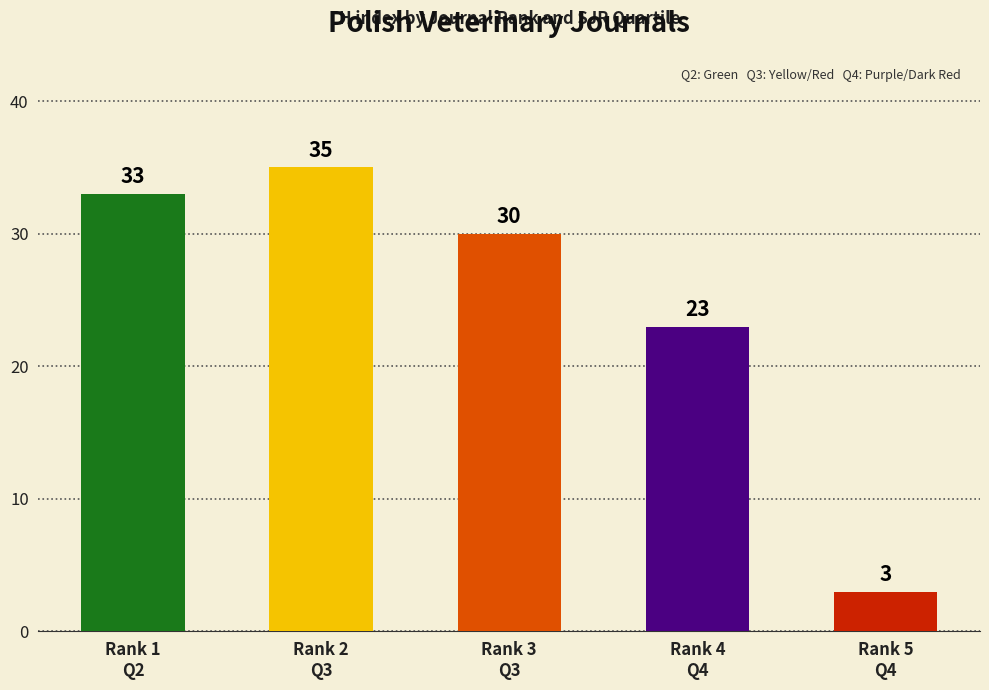

Rank the categories by value from lowest to highest.

Rank 5
Q4, Rank 4
Q4, Rank 3
Q3, Rank 1
Q2, Rank 2
Q3